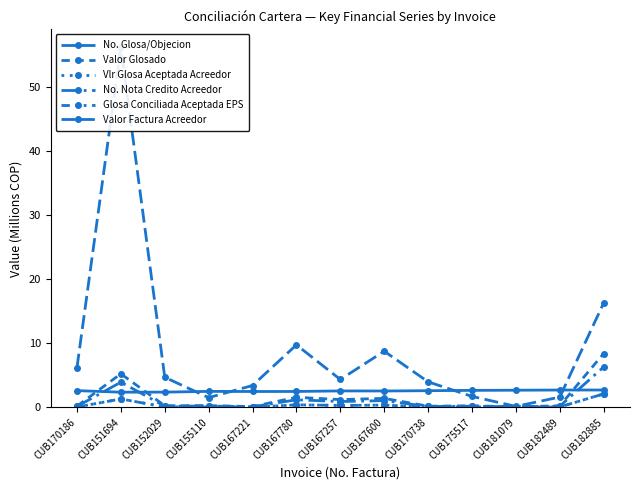

What is the difference between the No. Nota Credito Acreedor values at CUB182885 and CUB167600?

5.3